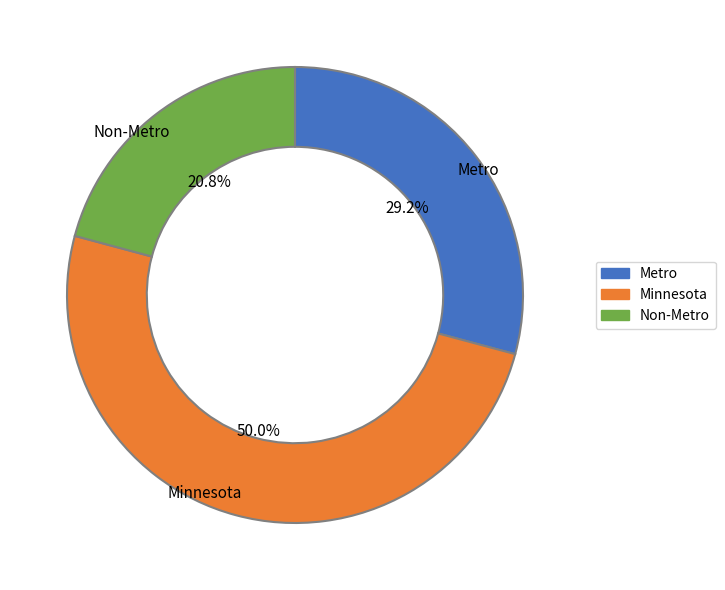

True or false: Non-Metro accounts for 21% of the total.

True